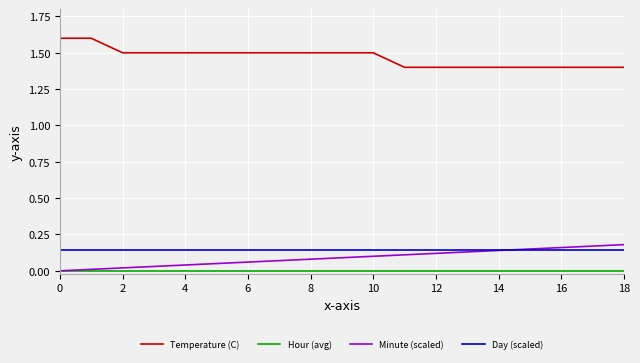

Which series has the largest total across all categories?

Temperature (C)